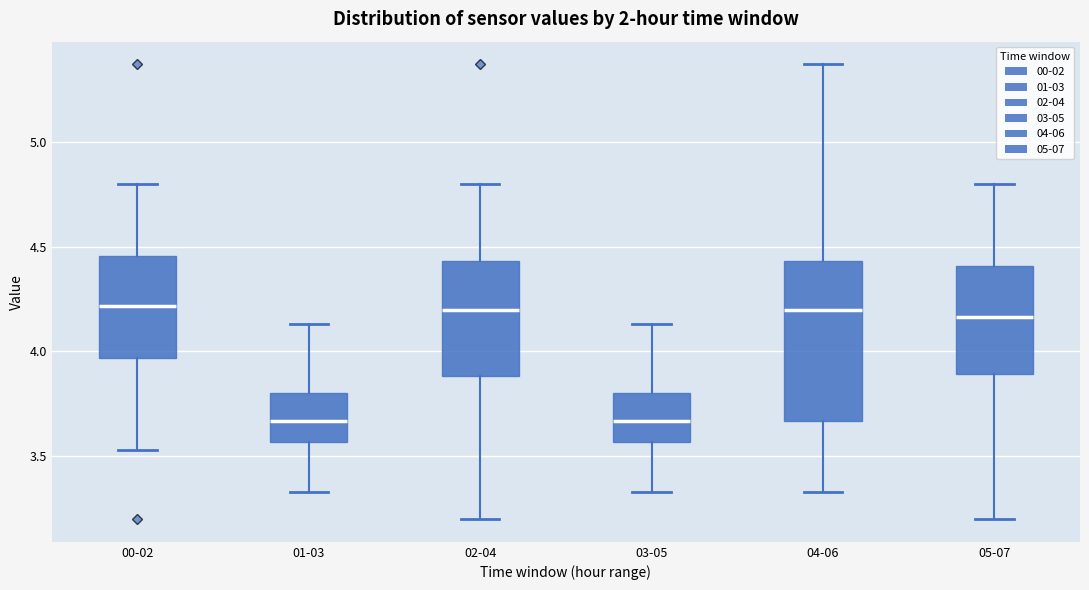

Where does the median line of the box for 01-03 sit on the y-axis? The values are not printed on the chart, so give them approximately, as read against the axis.

3.65